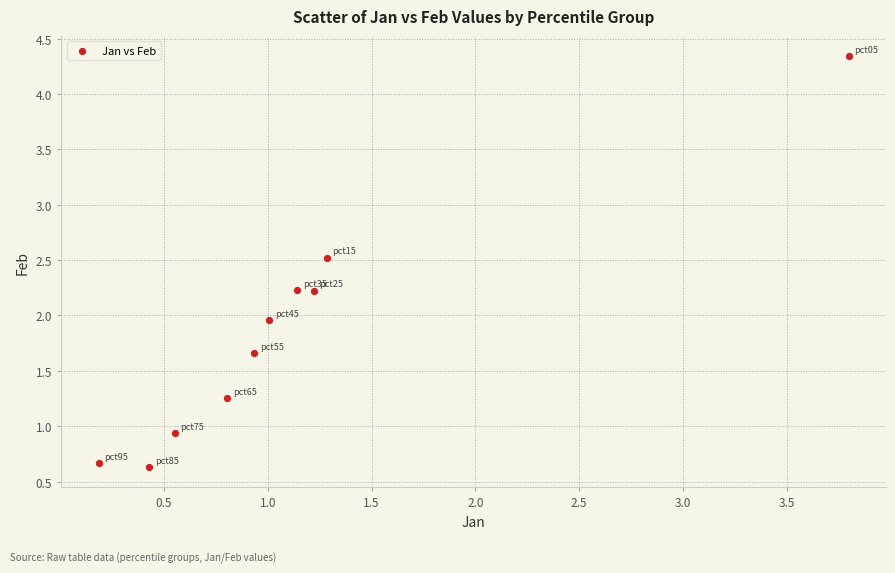

What is the average X value?

1.1